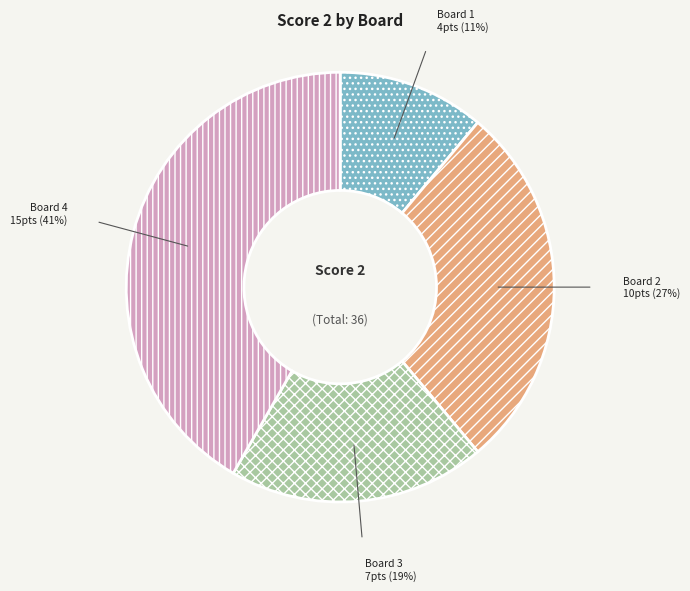

What percentage is the Board 1 slice, to the nearest percent?

11%